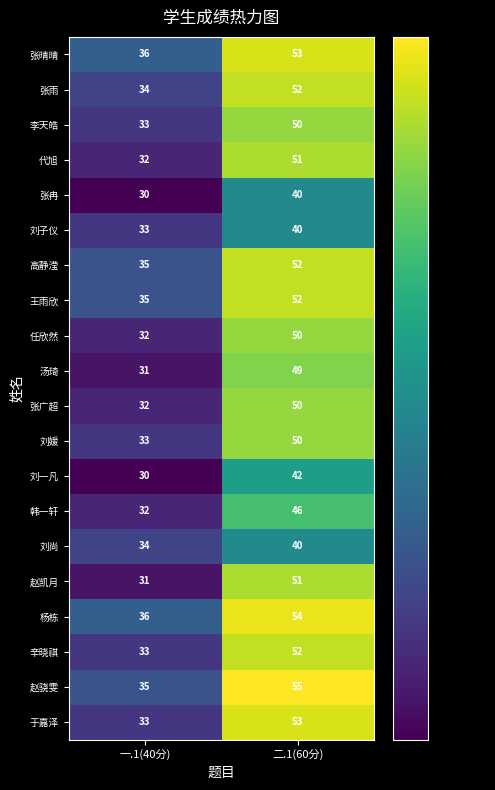

Where is 赵凯月 nearest to the value 41?

一.1(40分)